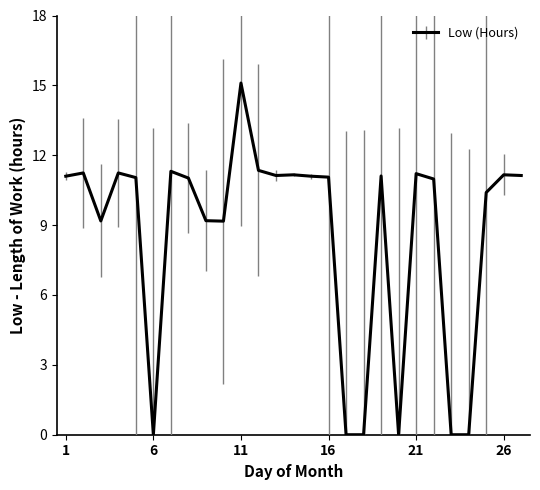

How many lines are shown in the chart?

1